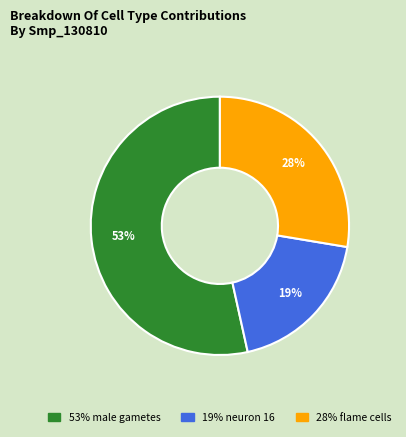

Does any single category account for the majority?

Yes